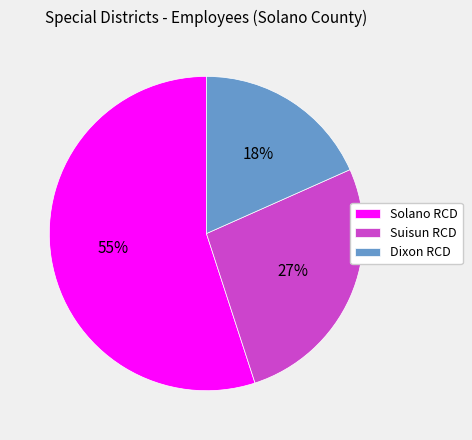

Rank the categories by value from lowest to highest.

Dixon RCD, Suisun RCD, Solano RCD